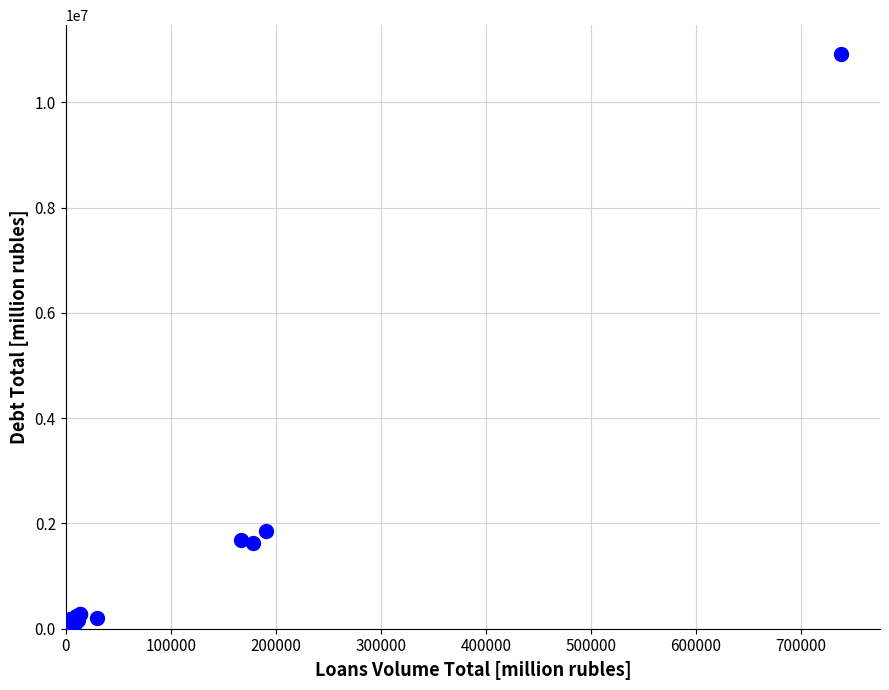

What Y value in the scatter plot is closest to 5475074?

1848985